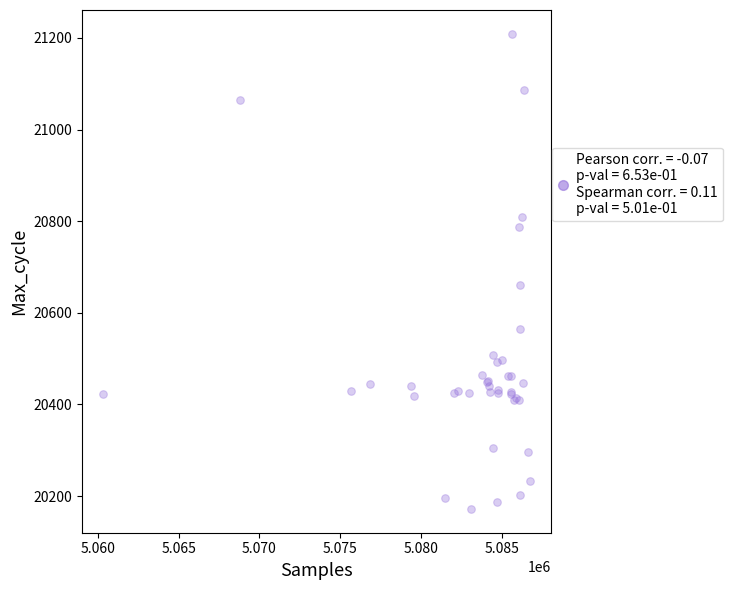

What Y value in the scatter plot is closest to 20690?

20661